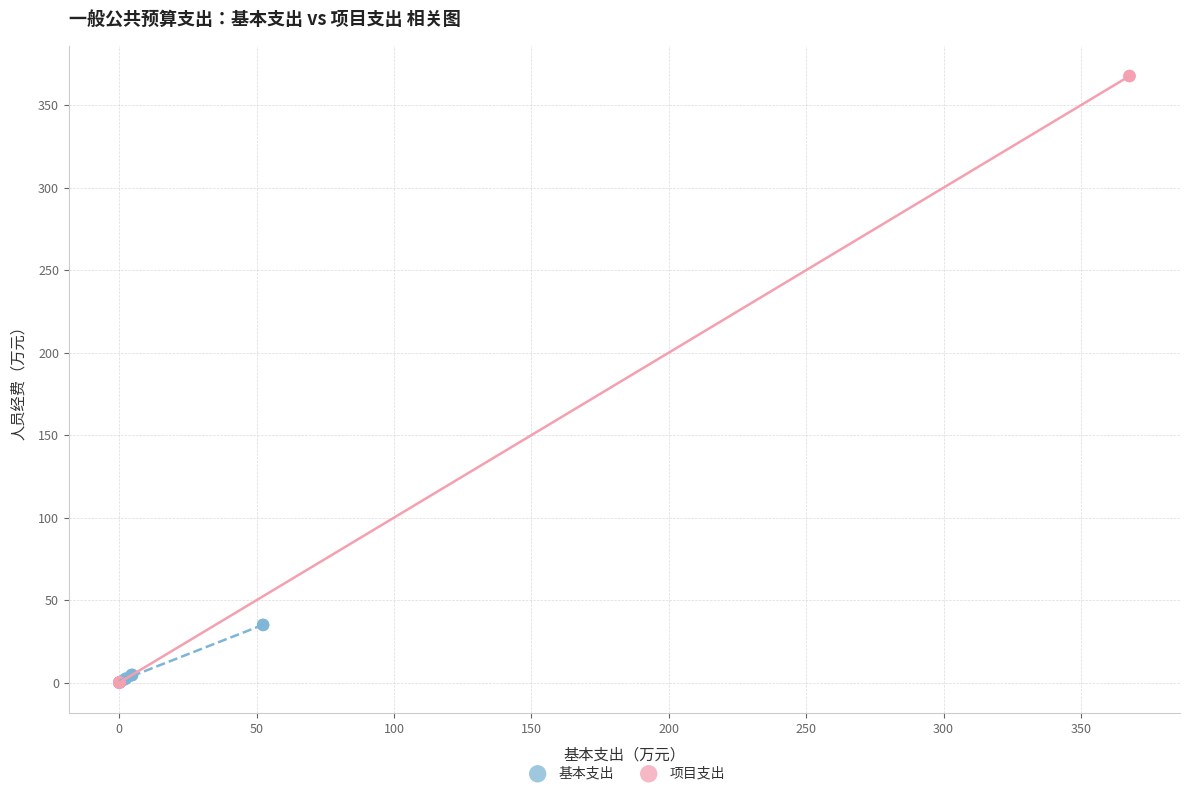

Which series has the widest spread of Y values?

项目支出